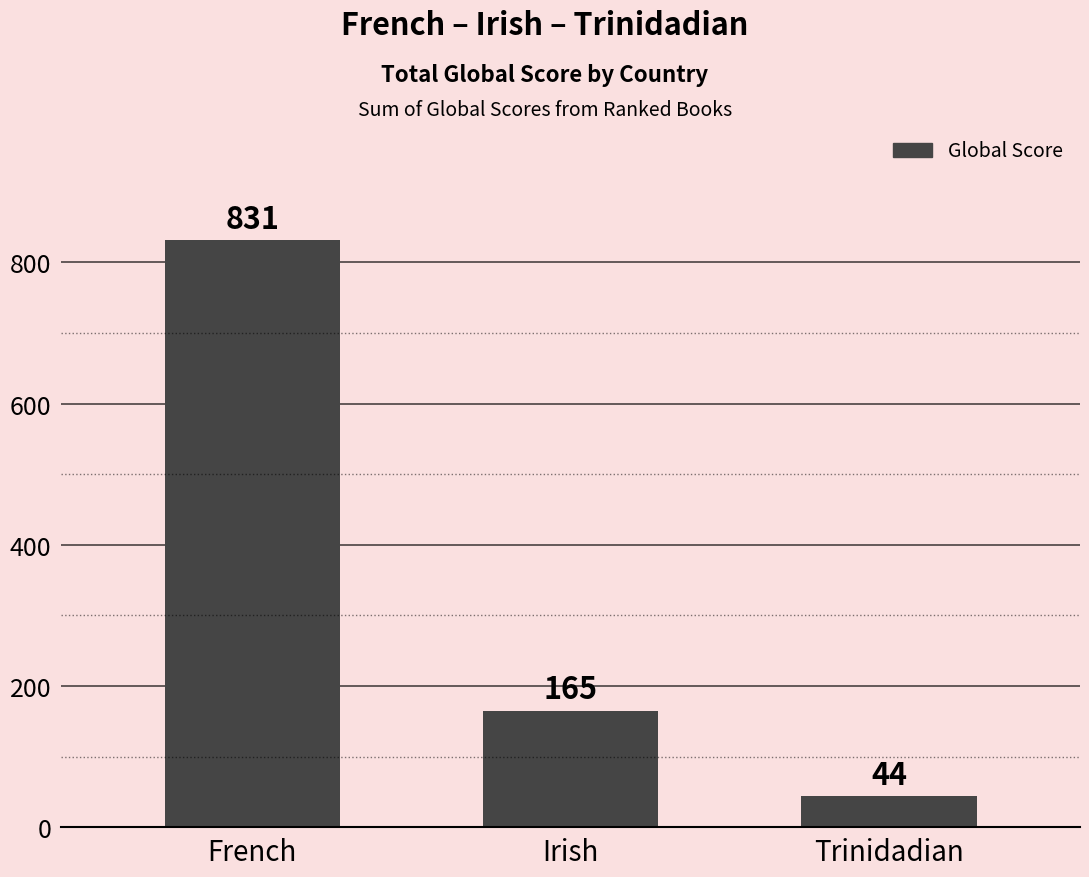

The value at French is 1204. True or false?

False